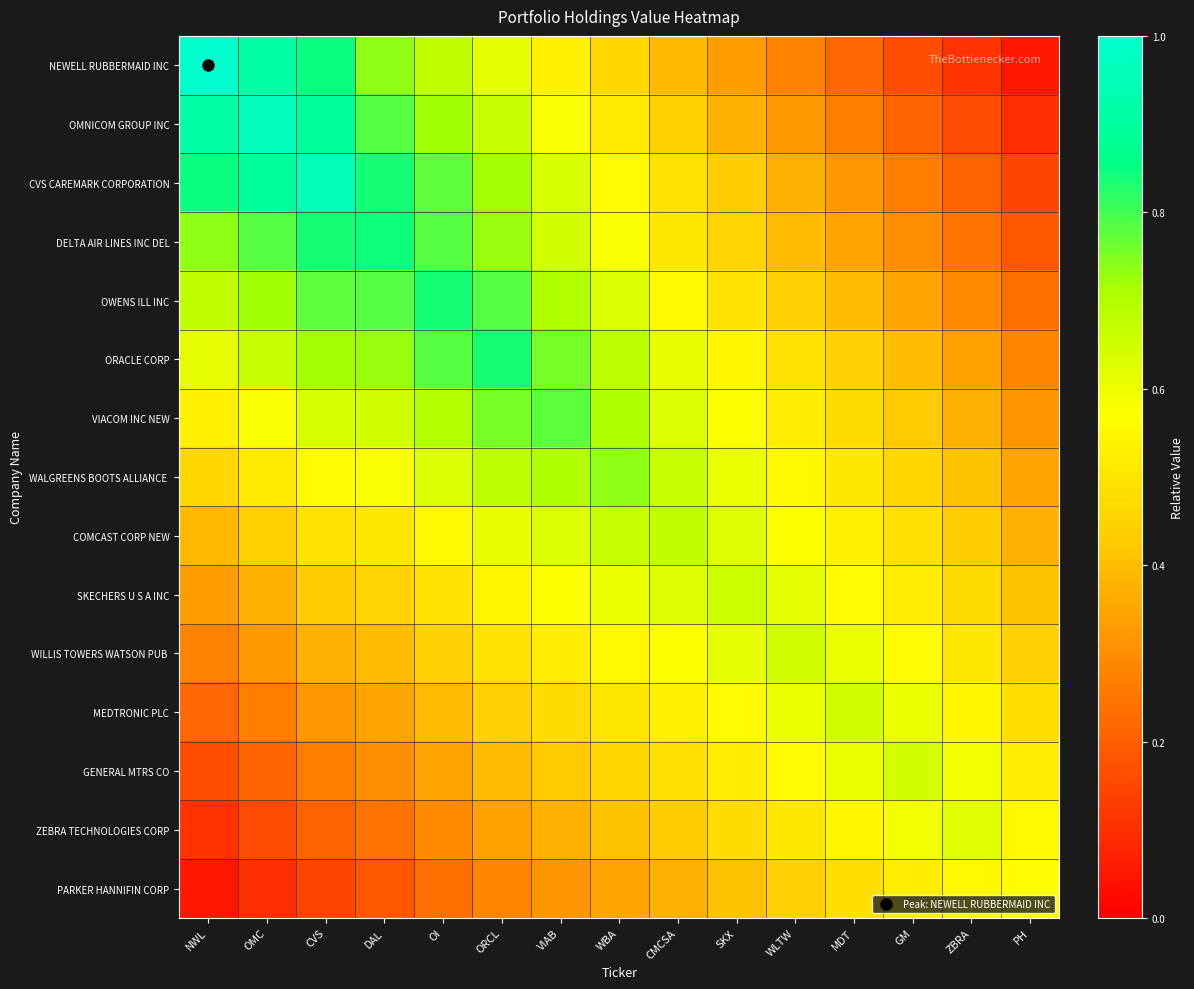

What is the greatest value displayed?

1.0